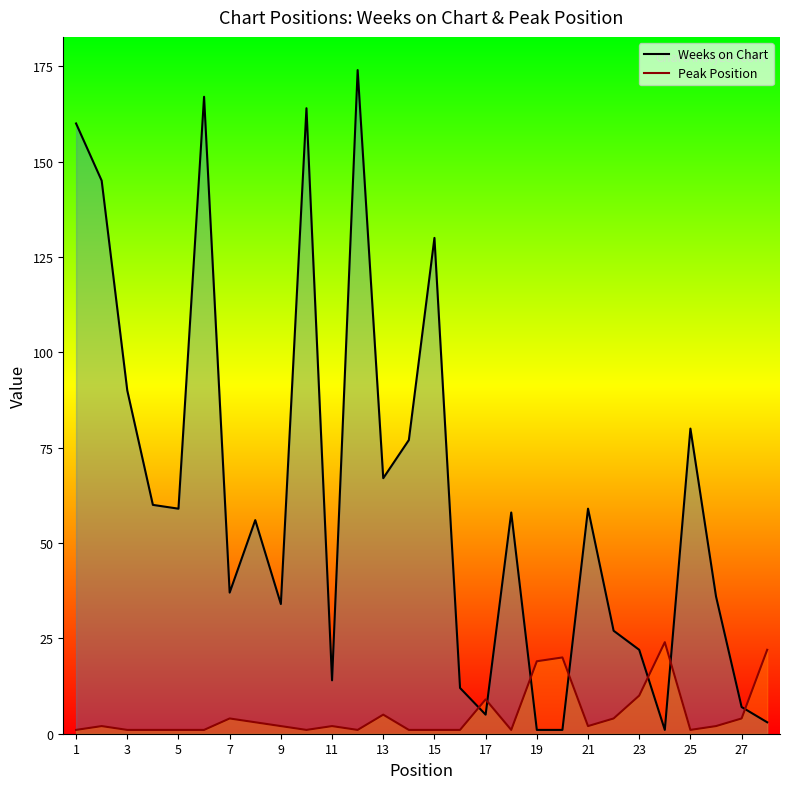

Which series has the largest total across all categories?

Weeks on Chart